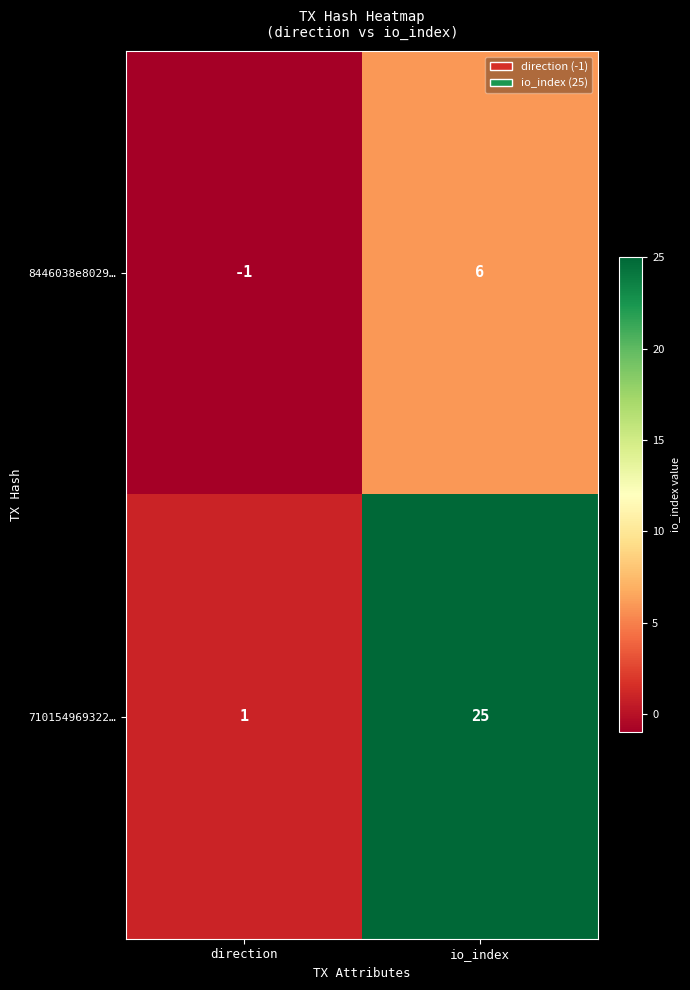

The value of 710154969322… at direction is 0. True or false?

False